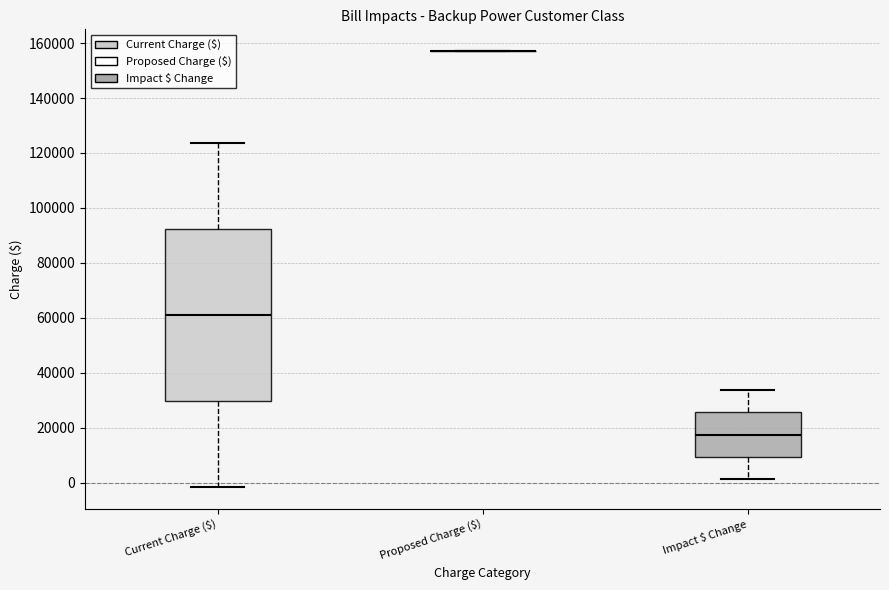

Reading left to right, transcribe this box plot: for each box, give where its median line is, the range the box spans, and where its two whiskers end, as read against the y-axis. The values are not printed on the chart, so give them approximately, as read against the axis.

Current Charge ($): median 62000, box 30000 to 92000, whiskers -2000 to 124000
Proposed Charge ($): box collapsed to a line at 158000, whiskers 158000 to 158000
Impact $ Change: median 18000, box 10000 to 26000, whiskers 2000 to 34000